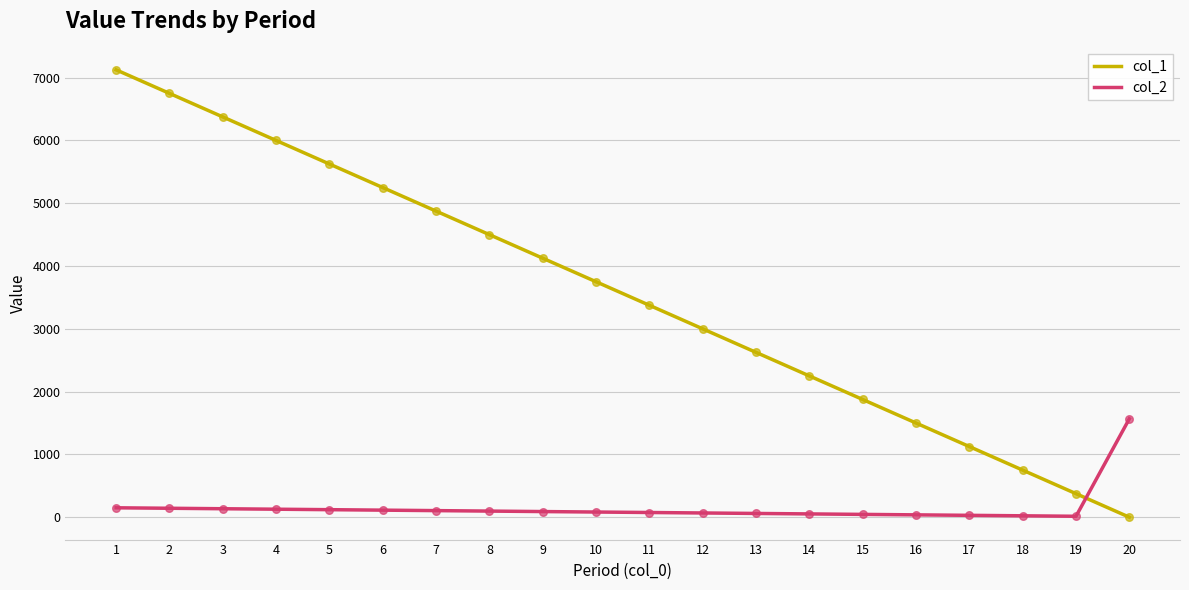

What are all the series names shown in the legend?

col_1, col_2